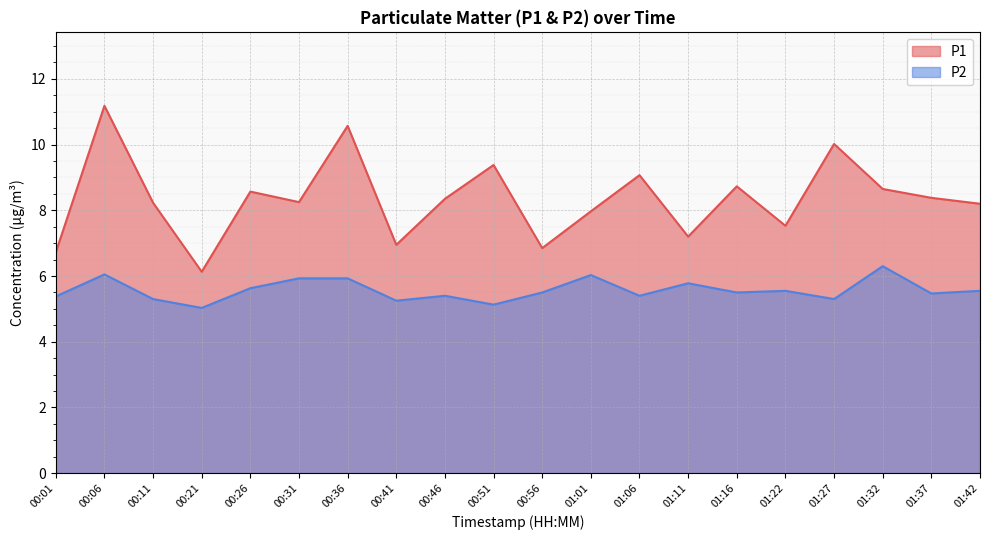

What is the label of the 18th point from the right?

00:11